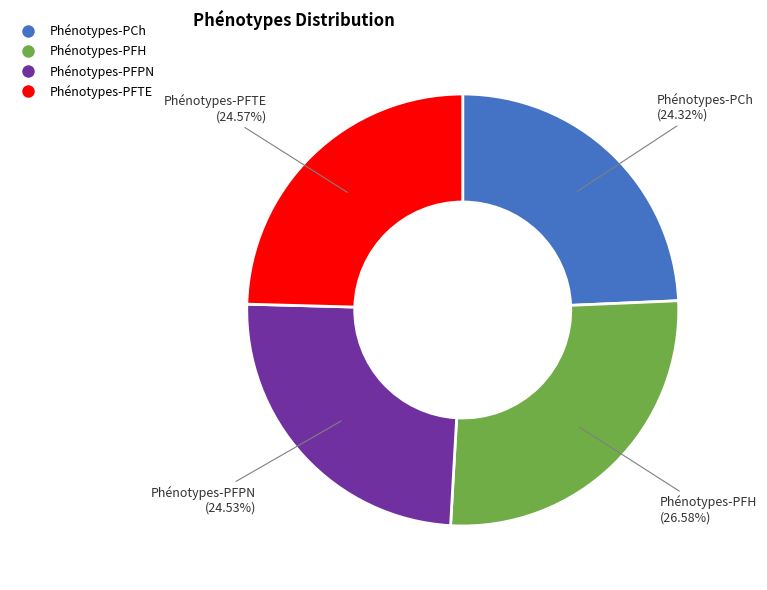

To the nearest percent, what portion does Phénotypes-PFH represent?

27%